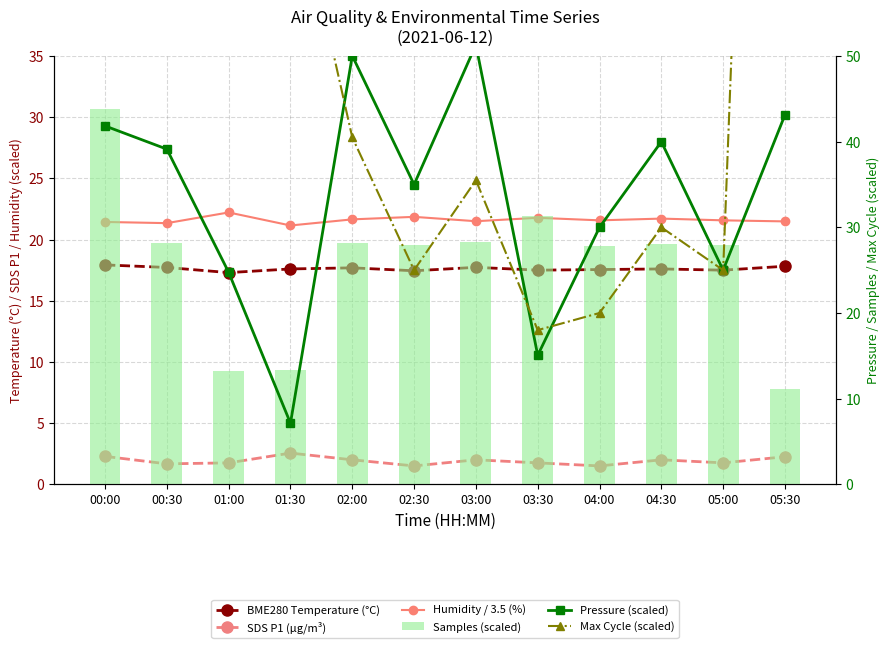

Reading left to right, extract all data points from this chart.

BME280 Temperature (°C): 00:00=17.9	00:30=17.7	01:00=17.3	01:30=17.6	02:00=17.7	02:30=17.4	03:00=17.7	03:30=17.5	04:00=17.6	04:30=17.6	05:00=17.5	05:30=17.8
SDS P1 (µg/m³): 00:00=2.3	00:30=1.7	01:00=1.8	01:30=2.5	02:00=2.0	02:30=1.5	03:00=2.0	03:30=1.8	04:00=1.5	04:30=2.0	05:00=1.8	05:30=2.2
Humidity / 3.5 (%): 00:00=21.4	00:30=21.3	01:00=22.2	01:30=21.2	02:00=21.7	02:30=21.9	03:00=21.5	03:30=21.8	04:00=21.6	04:30=21.7	05:00=21.6	05:30=21.5
Pressure (scaled): 00:00=41.8	00:30=39.1	01:00=24.8	01:30=7.1	02:00=50.0	02:30=35.0	03:00=51.3	03:30=15.1	04:00=30.0	04:30=40.0	05:00=25.0	05:30=43.1
Max Cycle (scaled): 00:00=69.0	00:30=161.0	01:00=86.0	01:30=72.5	02:00=40.5	02:30=25.0	03:00=35.5	03:30=18.0	04:00=20.0	04:30=30.0	05:00=25.0	05:30=212.0
Samples (scaled): 00:00=43.8	00:30=28.2	01:00=13.3	01:30=13.3	02:00=28.1	02:30=27.9	03:00=28.3	03:30=31.4	04:00=27.8	04:30=28.0	05:00=27.9	05:30=11.2